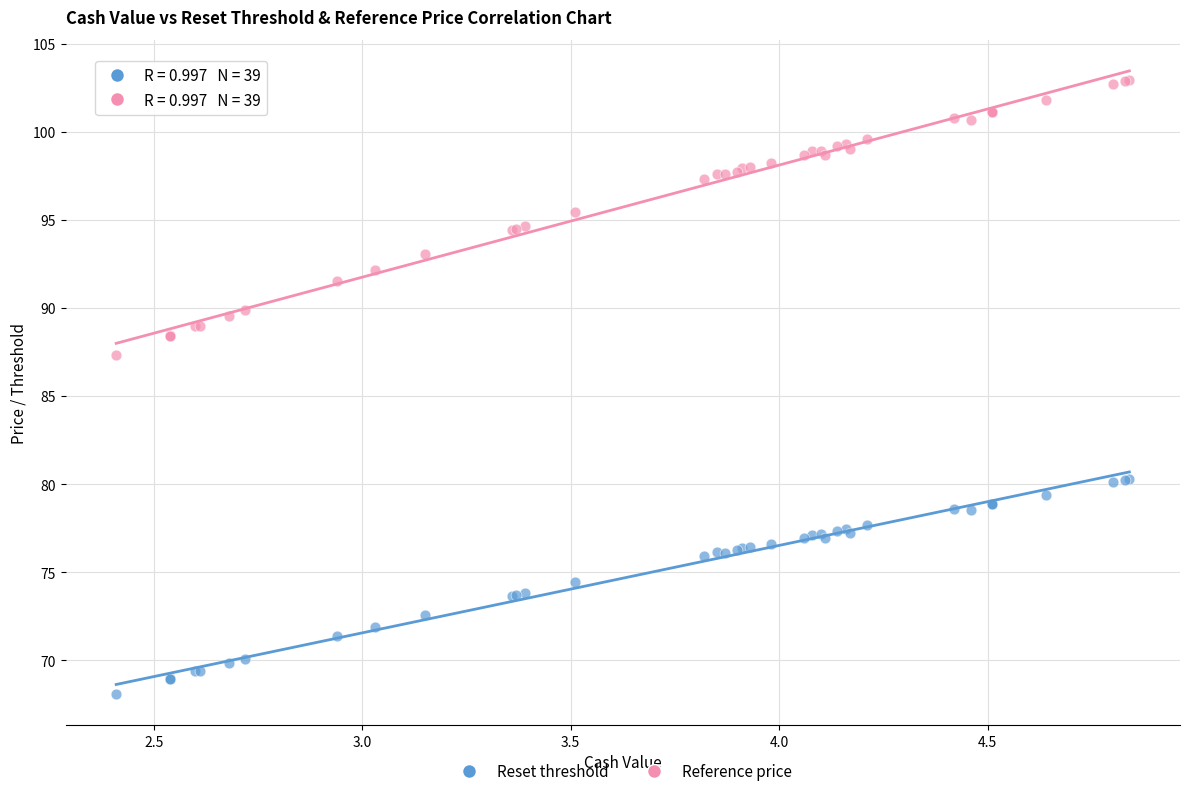

Across all series, what Y value is closest to 85?

87.3